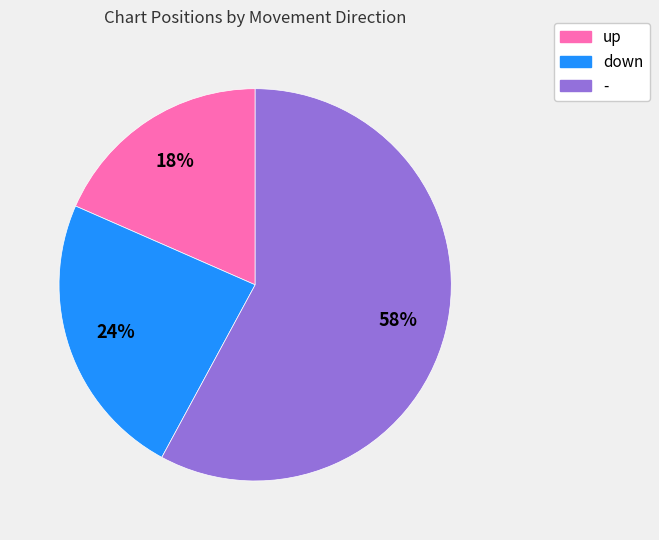

How many segments does this pie chart have?

3